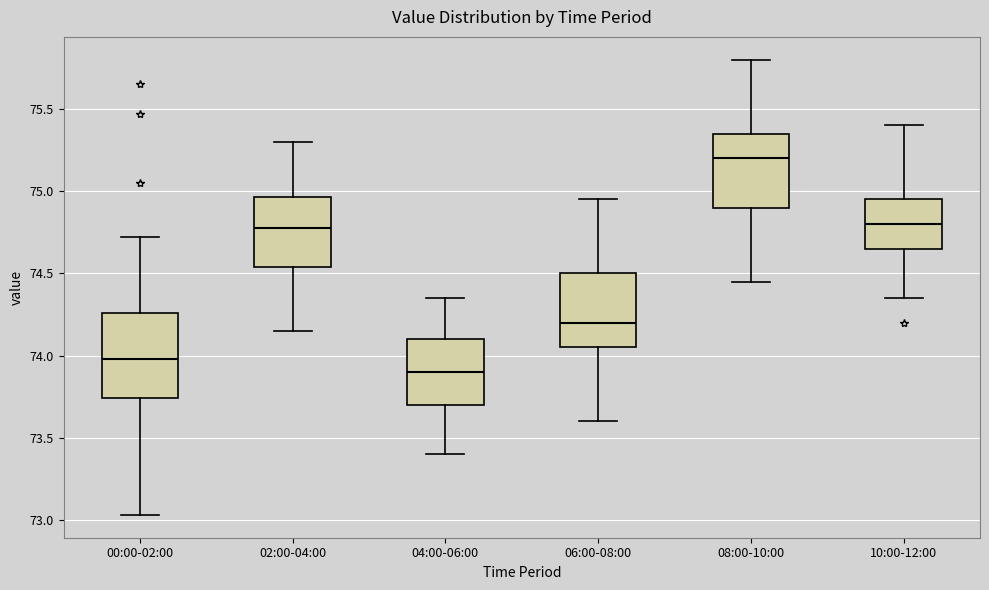

Reading left to right, transcribe this box plot: for each box, give where its median line is, the range the box spans, and where its two whiskers end, as read against the y-axis. The values are not printed on the chart, so give them approximately, as read against the axis.

00:00-02:00: median 74.00, box 73.75 to 74.25, whiskers 73.05 to 74.70
02:00-04:00: median 74.80, box 74.55 to 74.95, whiskers 74.15 to 75.30
04:00-06:00: median 73.90, box 73.70 to 74.10, whiskers 73.40 to 74.35
06:00-08:00: median 74.20, box 74.05 to 74.50, whiskers 73.60 to 74.95
08:00-10:00: median 75.20, box 74.90 to 75.35, whiskers 74.45 to 75.80
10:00-12:00: median 74.80, box 74.65 to 74.95, whiskers 74.35 to 75.40